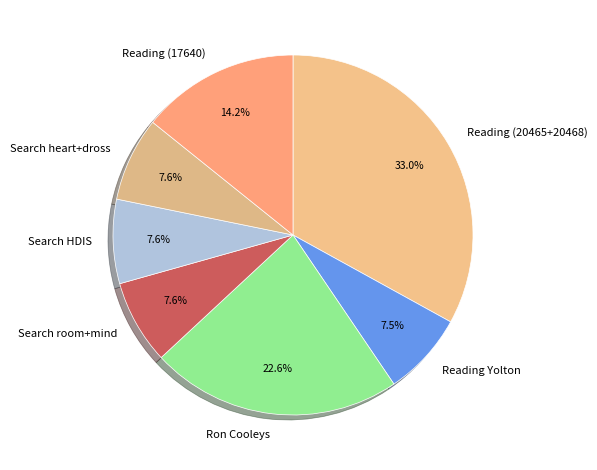

What is the ratio of the value at Search heart+dross to the value at Ron Cooleys?

0.3